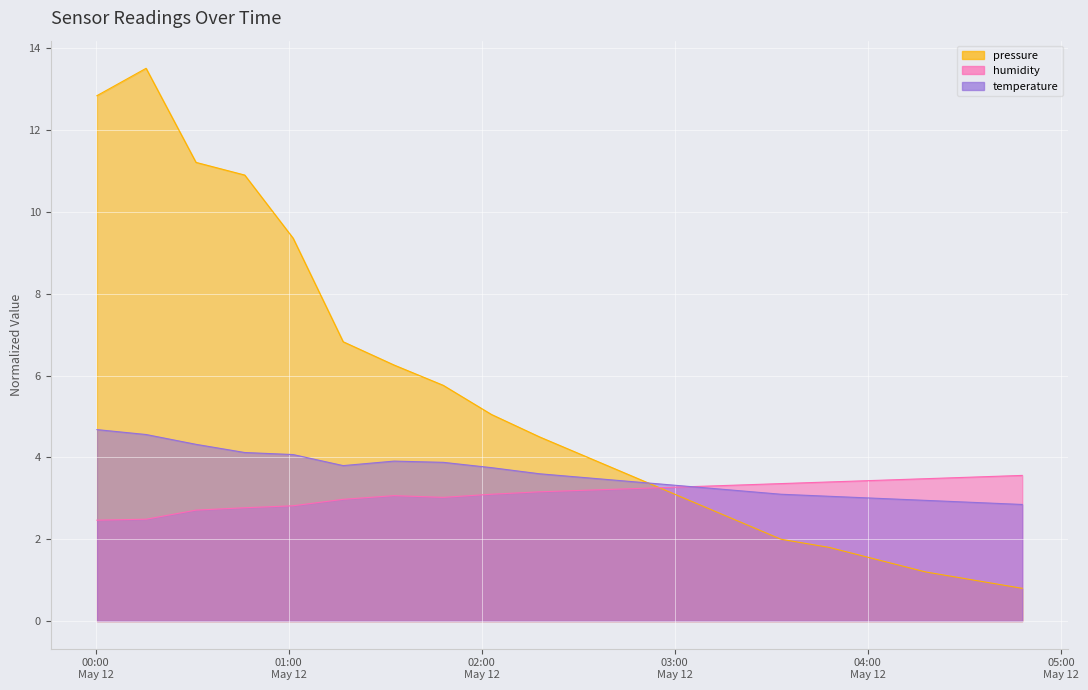

At which label does humidity reach its peak?

2023-05-12T04:48:00